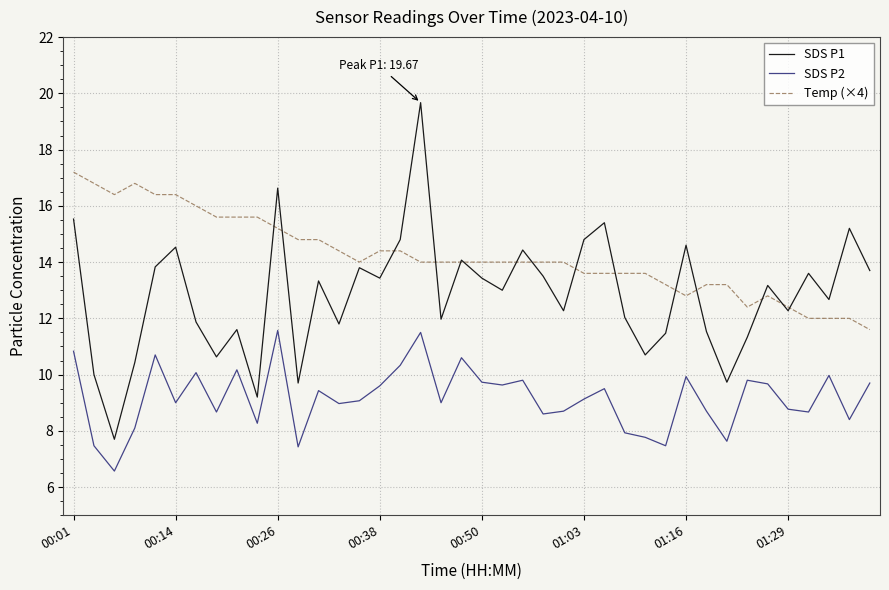

Does the chart have visible grid lines?

Yes